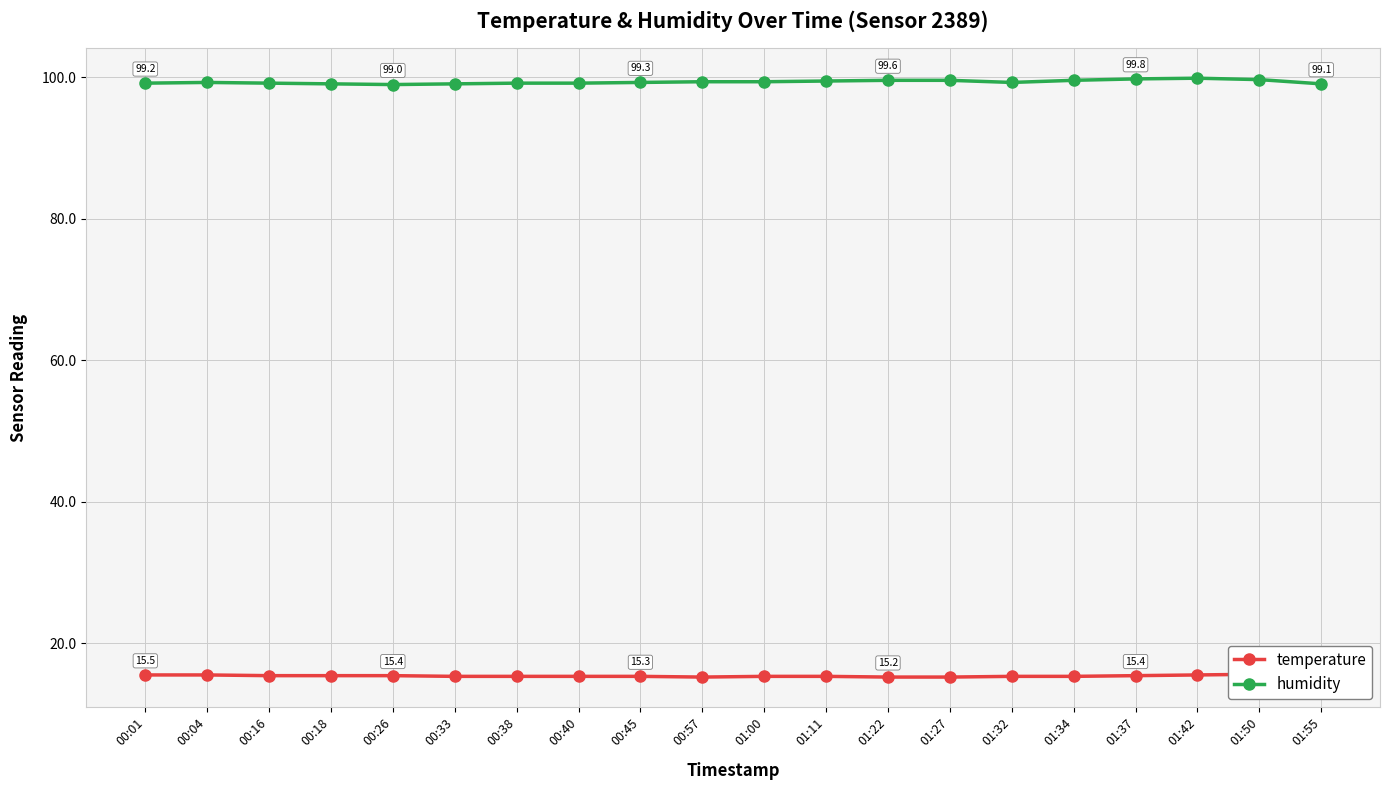

True or false: humidity and temperature cross at least once.

False